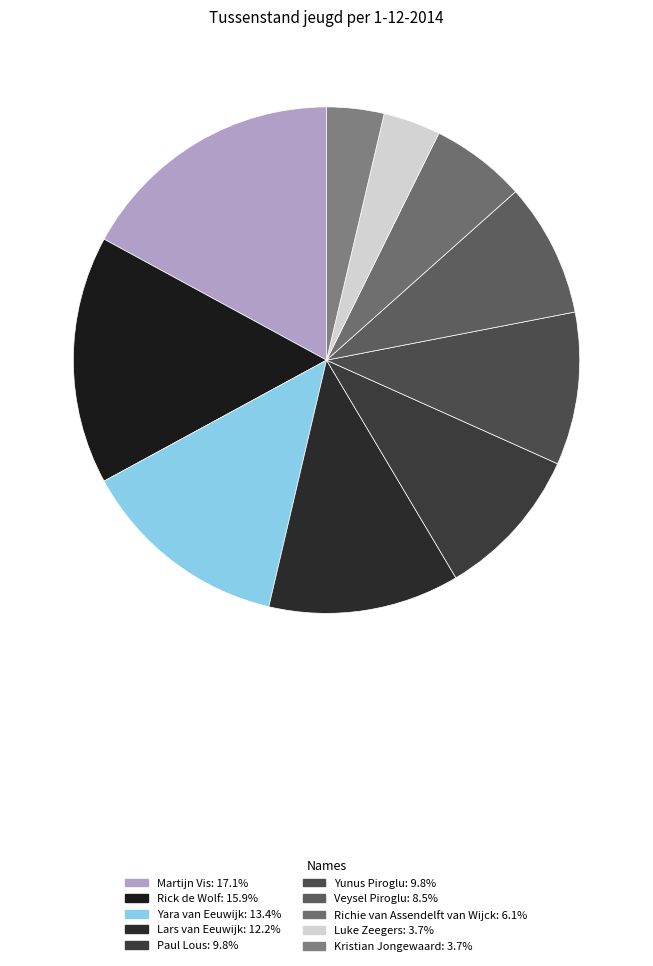

Is it true that Veysel Piroglu is 9% of the pie?

True